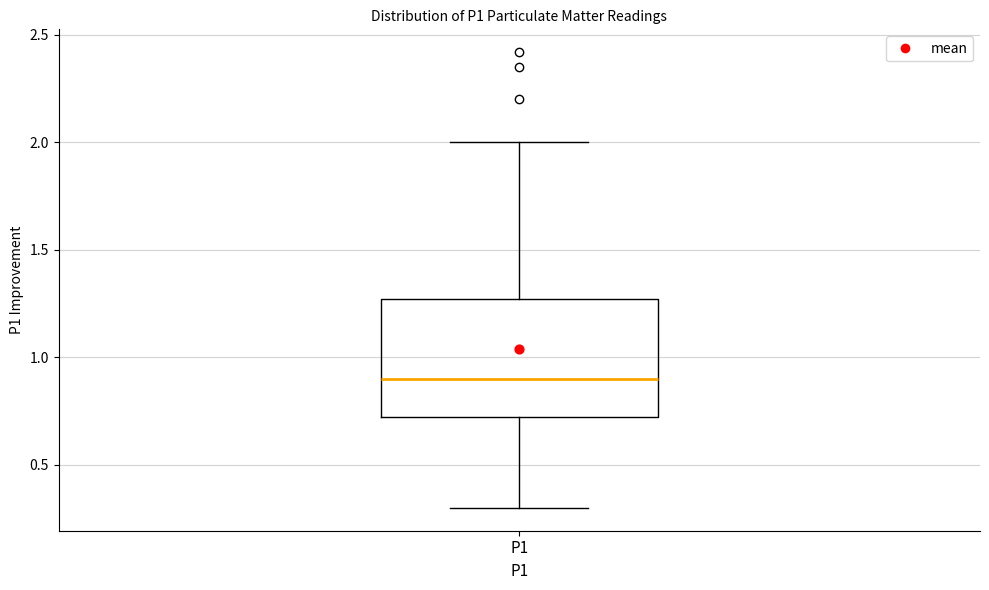

Transcribe this box plot: give where the median line is, the range the box spans, and where the two whiskers end, as read against the y-axis. The values are not printed on the chart, so give them approximately, as read against the axis.

median 0.90, box 0.70 to 1.25, whiskers 0.30 to 2.00